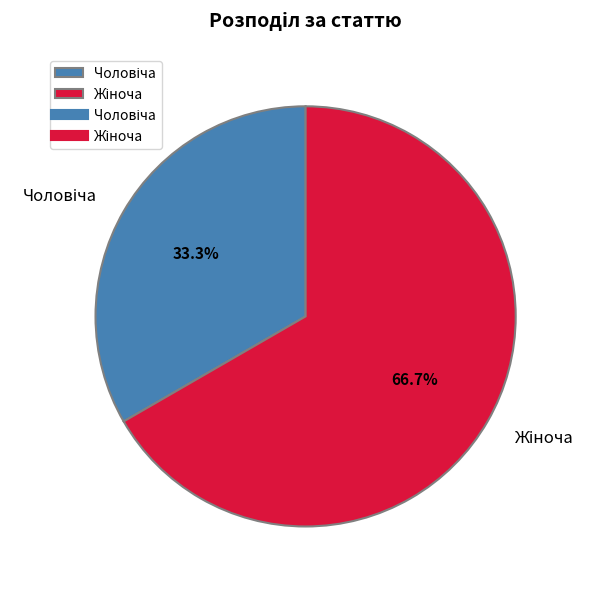

Is there a majority slice in this chart?

Yes